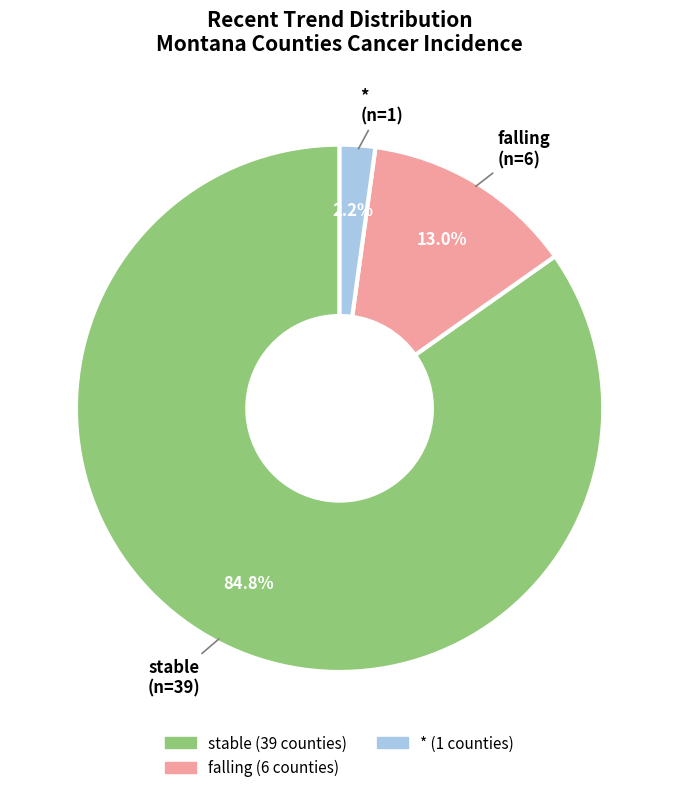

Does any single category account for the majority?

Yes